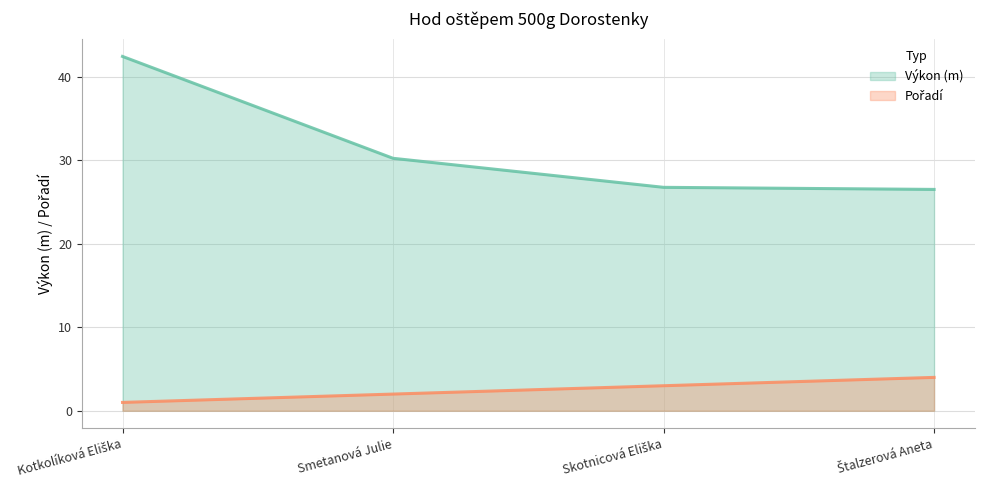

Is it true that Výkon equals 30.3 at Smetanová Julie?

True